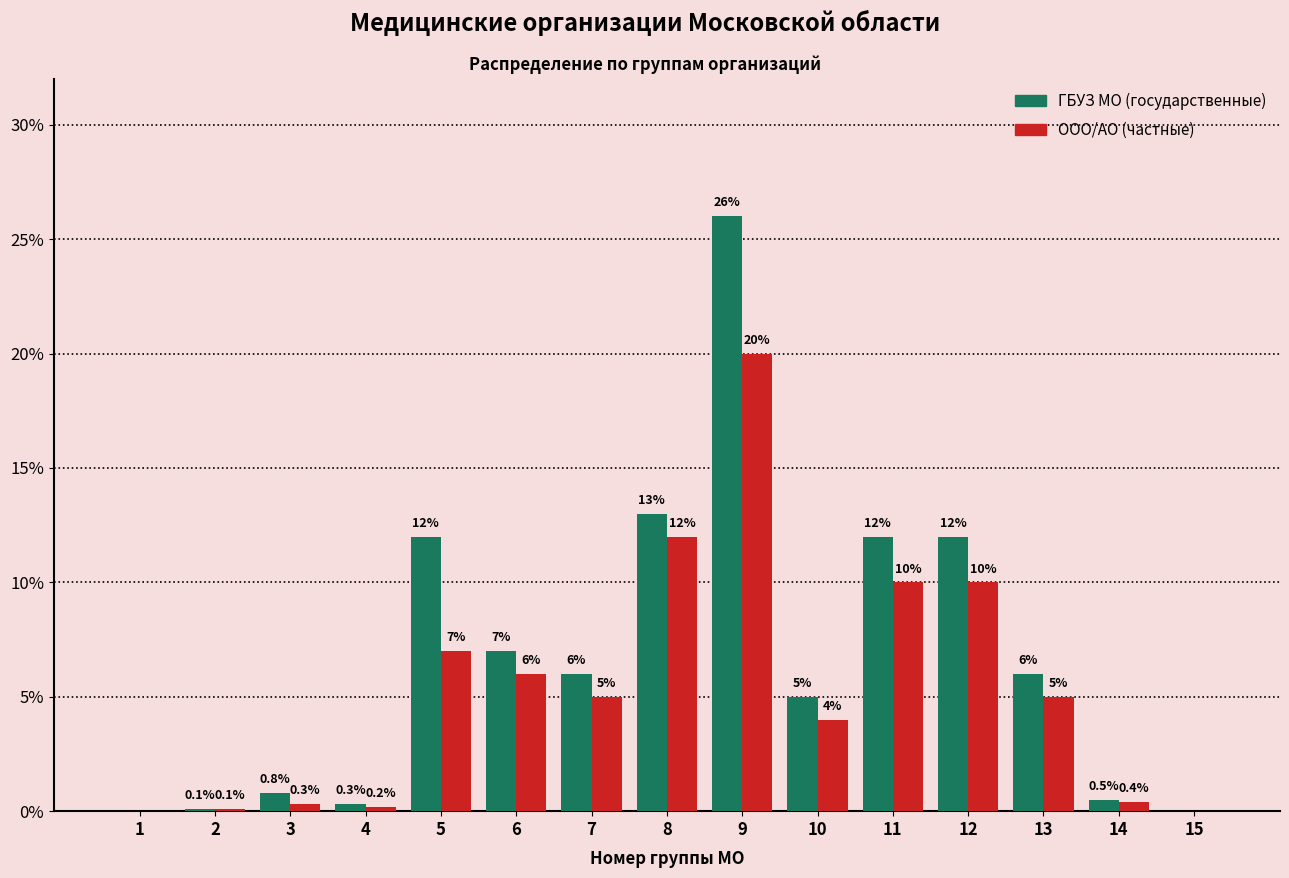

Reading left to right, extract all data points from this chart.

ГБУЗ МО (государственные): 1=0.0	2=0.1	3=0.8	4=0.3	5=12.0	6=7.0	7=6.0	8=13.0	9=26.0	10=5.0	11=12.0	12=12.0	13=6.0	14=0.5	15=0.0
ООО/АО (частные): 1=0.0	2=0.1	3=0.3	4=0.2	5=7.0	6=6.0	7=5.0	8=12.0	9=20.0	10=4.0	11=10.0	12=10.0	13=5.0	14=0.4	15=0.0